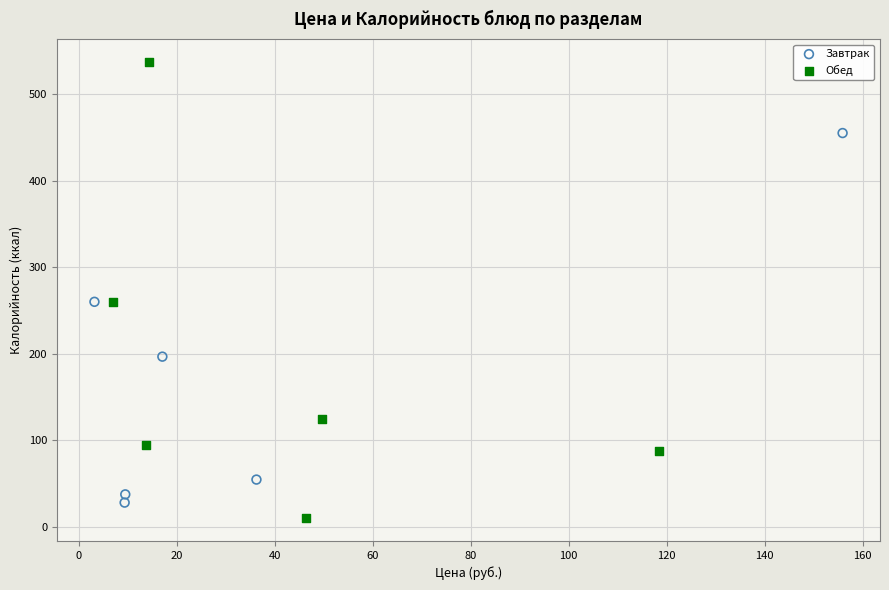

Which series has the widest spread of Y values?

Обед